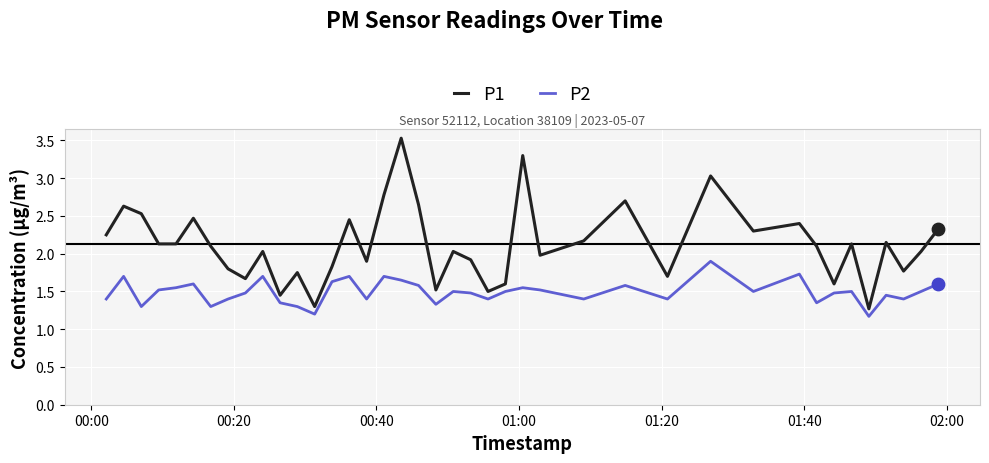

What are all the series names shown in the legend?

P1, P2